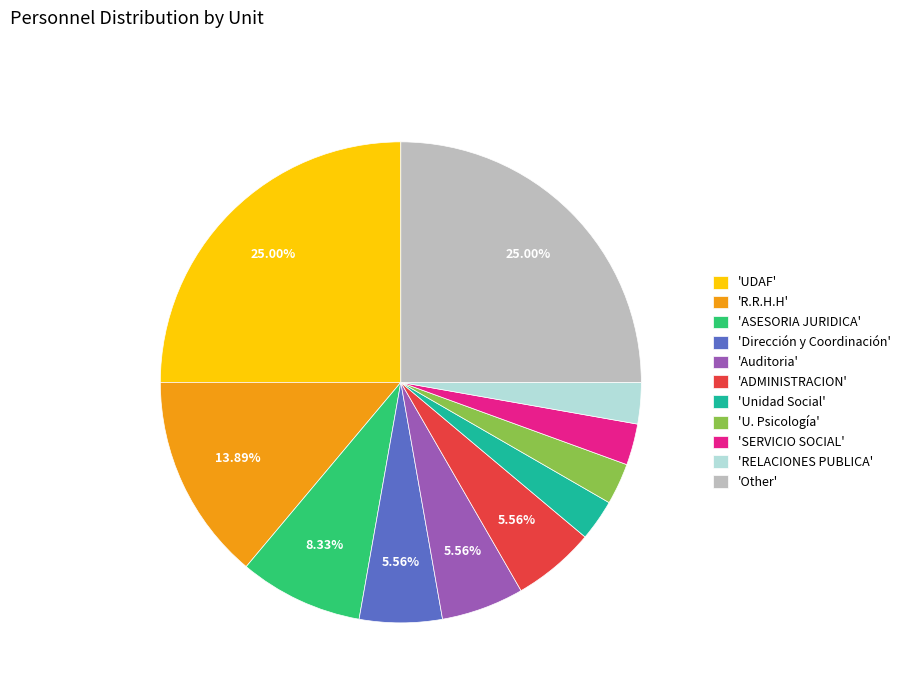

Combined, do 'RELACIONES PUBLICA' and 'Dirección y Coordinación' account for over 50%?

No